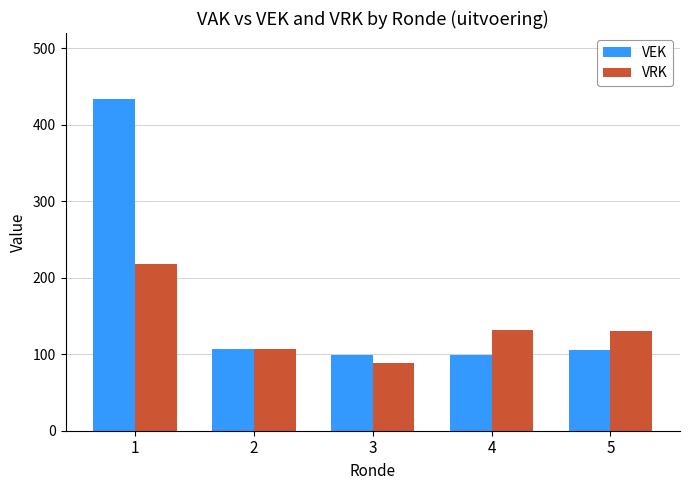

Does the chart contain any negative values?

No